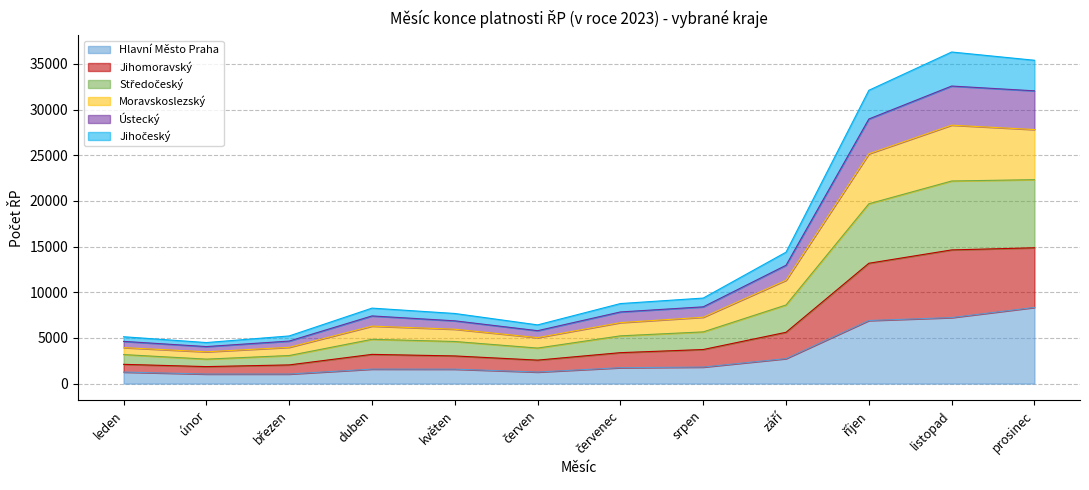

At which label does Hlavní Město Praha reach its peak?

prosinec